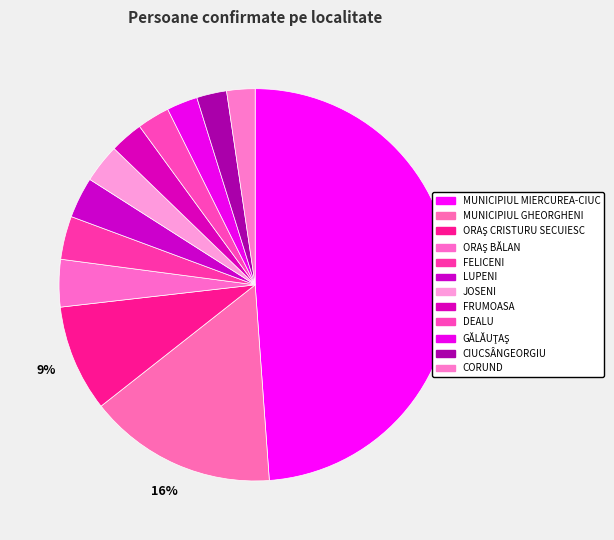

How many segments does this pie chart have?

12